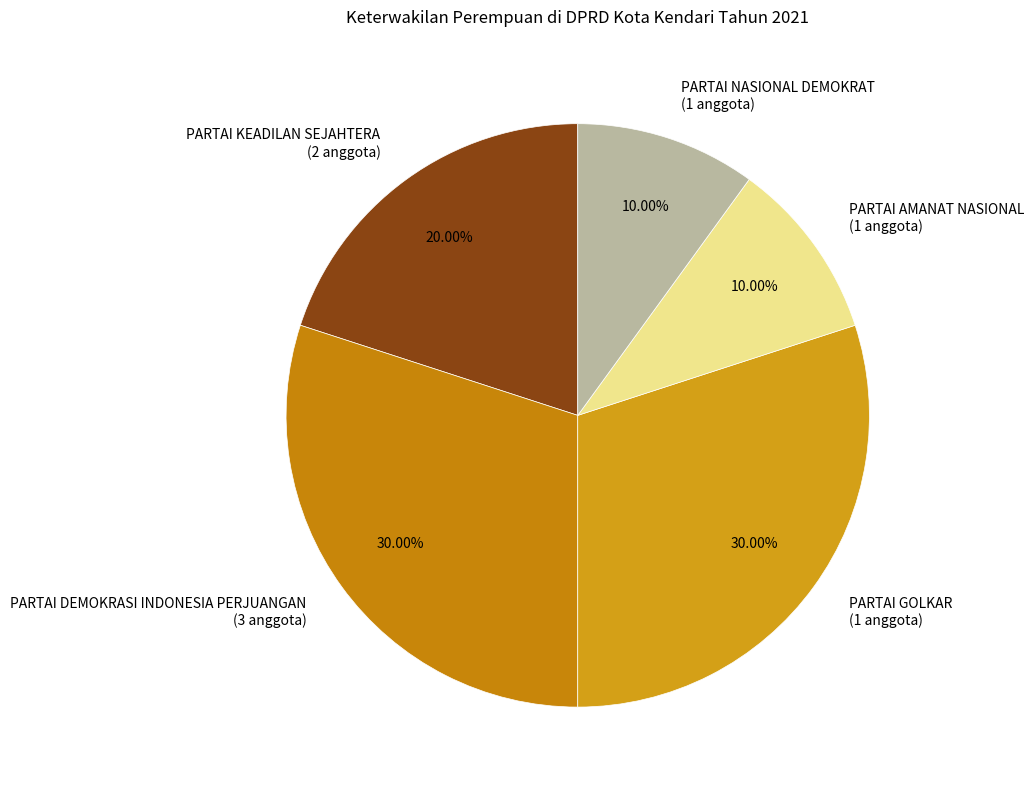

What is the ratio of the value at PARTAI GOLKAR to the value at PARTAI NASIONAL DEMOKRAT?

3.0